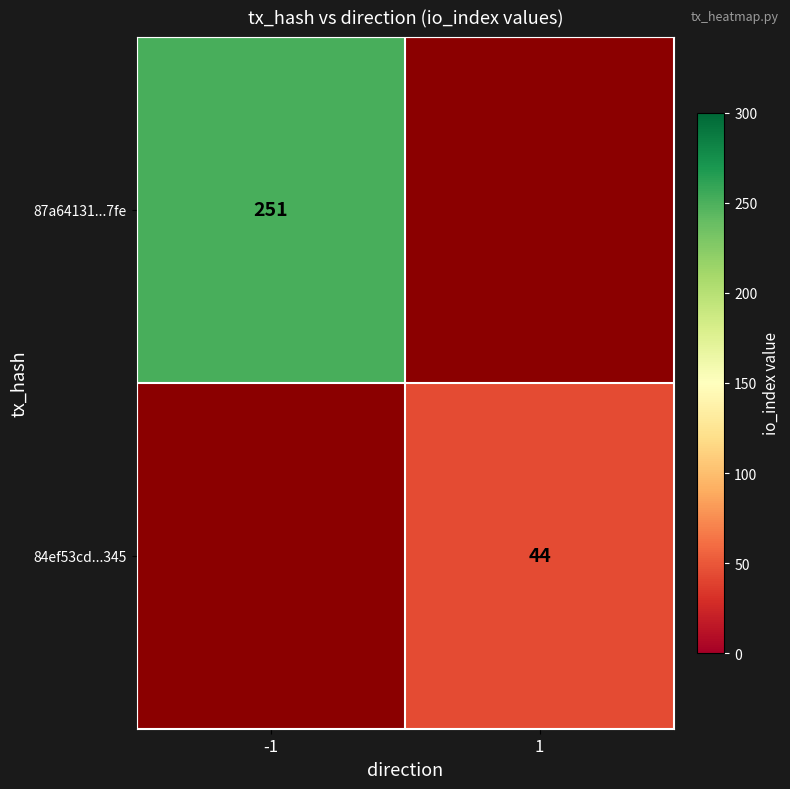

The value of 84ef53cd...345 at 1 is 44. True or false?

True